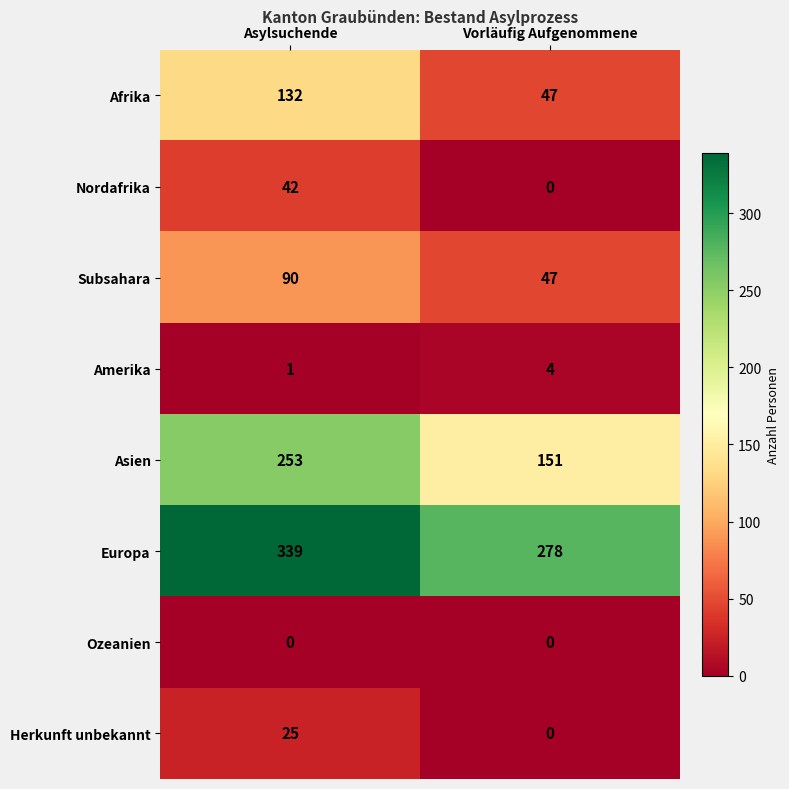

Reading left to right, what are all the values shown in this chart?

Afrika: Asylsuchende=132	Vorläufig Aufgenommene=47
Nordafrika: Asylsuchende=42	Vorläufig Aufgenommene=0
Subsahara: Asylsuchende=90	Vorläufig Aufgenommene=47
Amerika: Asylsuchende=1	Vorläufig Aufgenommene=4
Asien: Asylsuchende=253	Vorläufig Aufgenommene=151
Europa: Asylsuchende=339	Vorläufig Aufgenommene=278
Ozeanien: Asylsuchende=0	Vorläufig Aufgenommene=0
Herkunft unbekannt: Asylsuchende=25	Vorläufig Aufgenommene=0